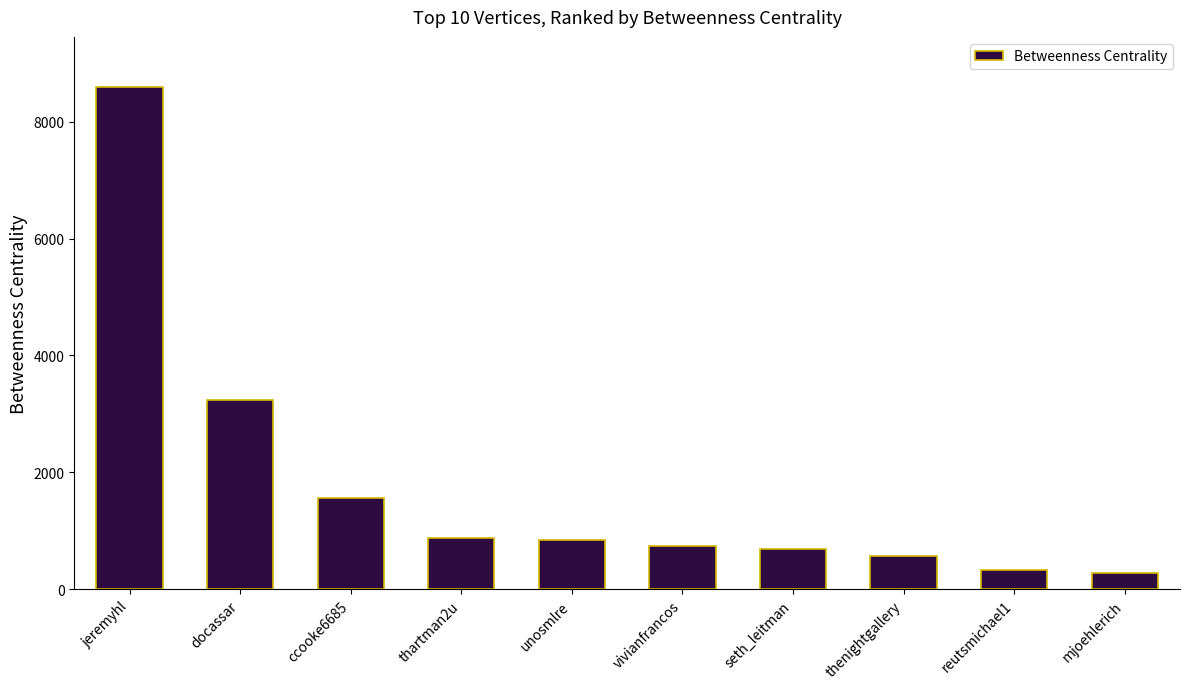

How many series are shown in this chart?

1